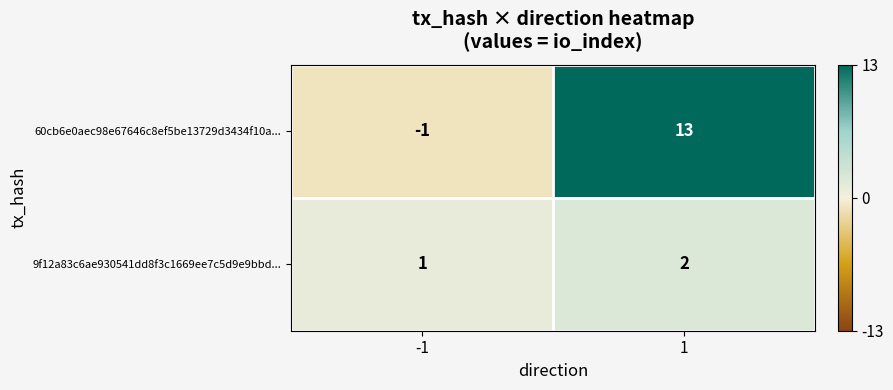

The 9f12a83c6ae930541dd8f3c1669ee7c5d9e9bbd... series shows 2 at 1. True or false?

True